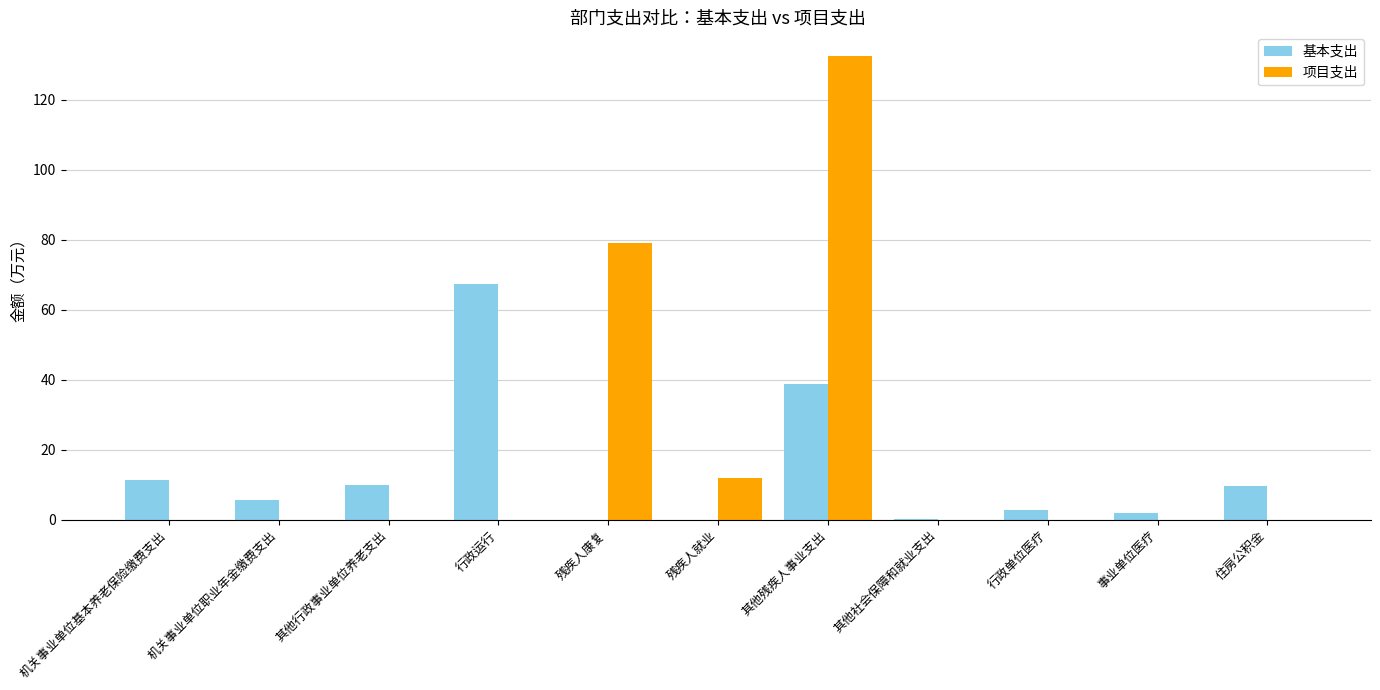

Which series has the largest total across all categories?

项目支出